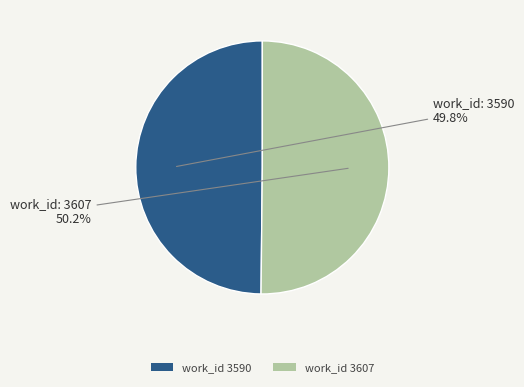

Is there a majority slice in this chart?

Yes